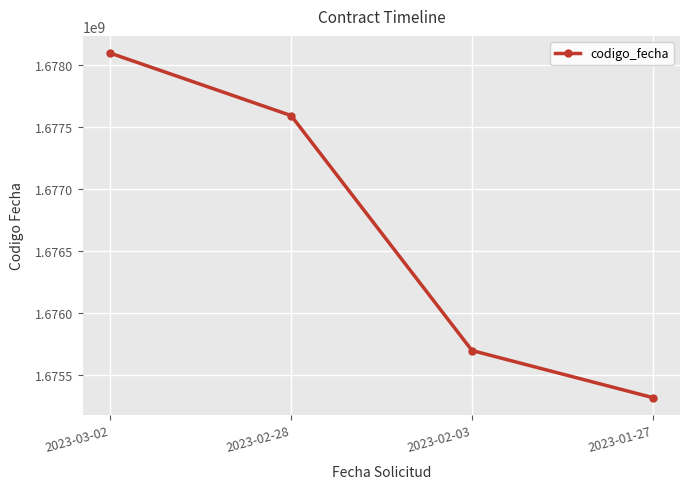

Reading left to right, extract all data points from this chart.

2023-03-02=1678095670	2023-02-28=1677592645	2023-02-03=1675700670	2023-01-27=1675321378